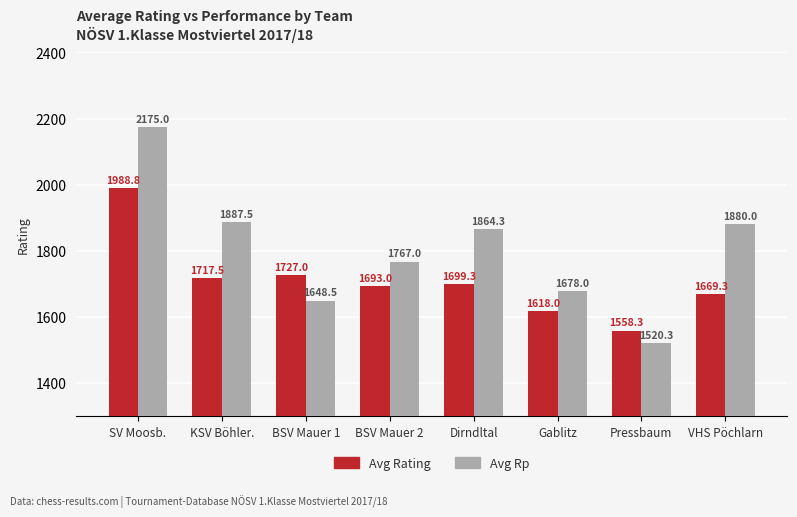

What is the average value of the Avg Rp series?

1802.6